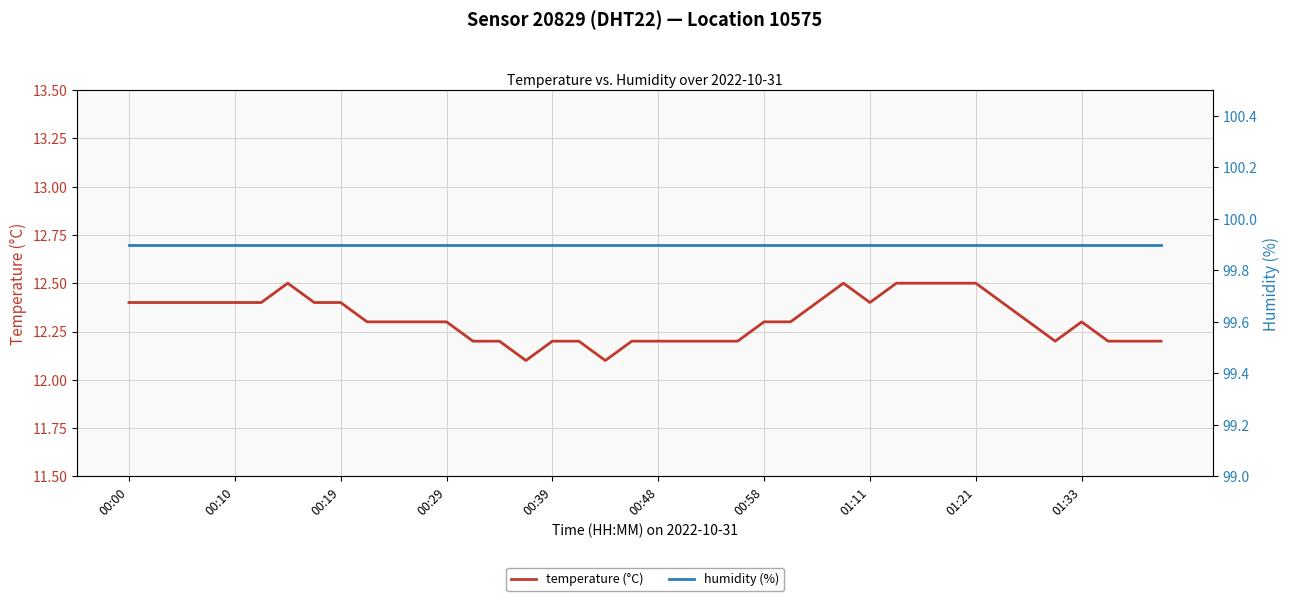

Is it true that temperature (°C) equals 12.5 at 01:21?

True